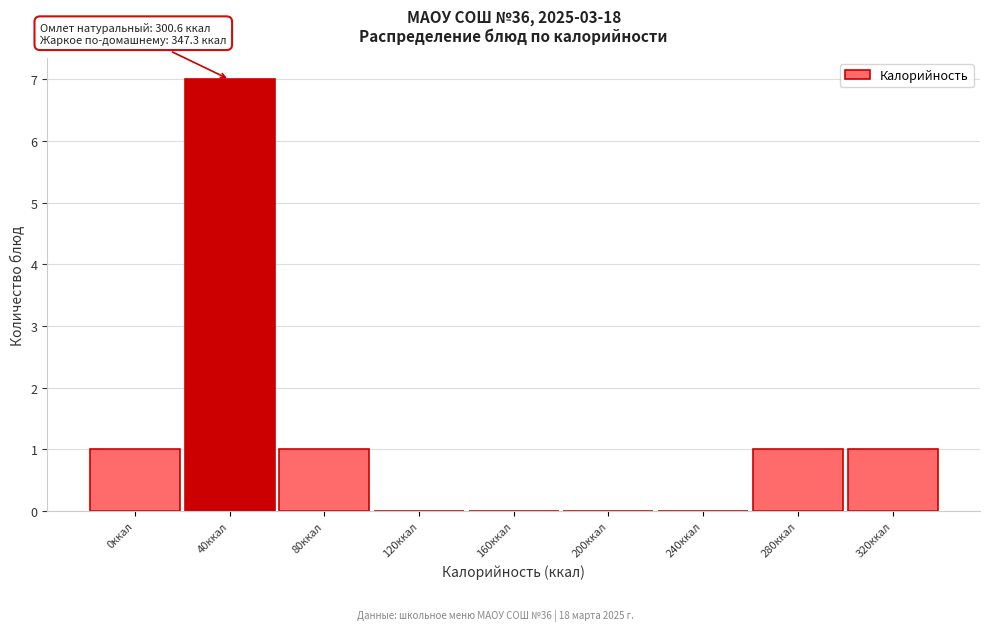

Reading right to left, transcribe all the data shown in this chart.

320ккал=1	280ккал=1	240ккал=0	200ккал=0	160ккал=0	120ккал=0	80ккал=1	40ккал=7	0ккал=1